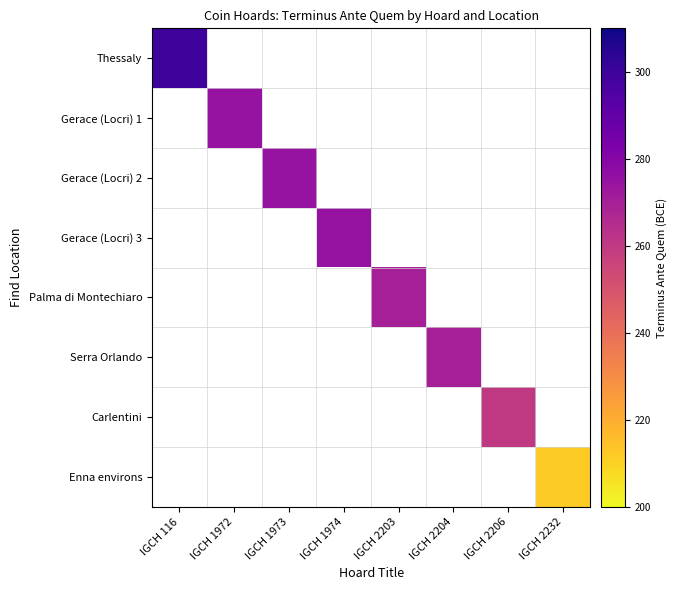

Is the value of Serra Orlando at IGCH 1974 greater than the value of Gerace (Locri) 2 at IGCH 116?

No